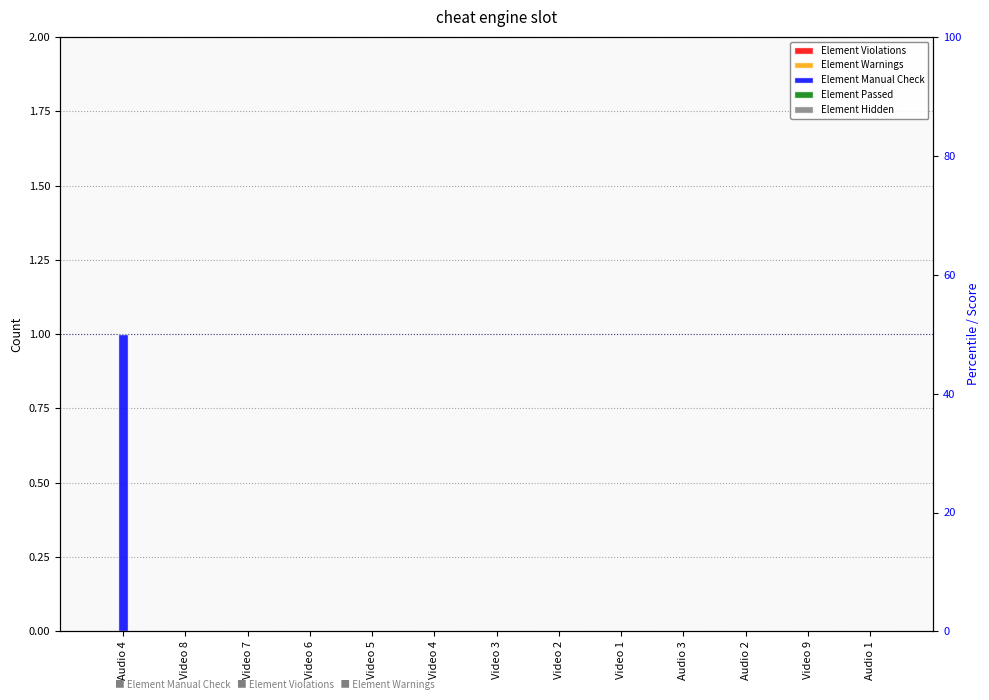

Reading left to right, extract all data points from this chart.

Element Violations: 0	0	0	0	0	0	0	0	0	0	0	0	0
Element Warnings: 0	0	0	0	0	0	0	0	0	0	0	0	0
Element Manual Check: 1	0	0	0	0	0	0	0	0	0	0	0	0
Element Passed: 0	0	0	0	0	0	0	0	0	0	0	0	0
Element Hidden: 0	0	0	0	0	0	0	0	0	0	0	0	0